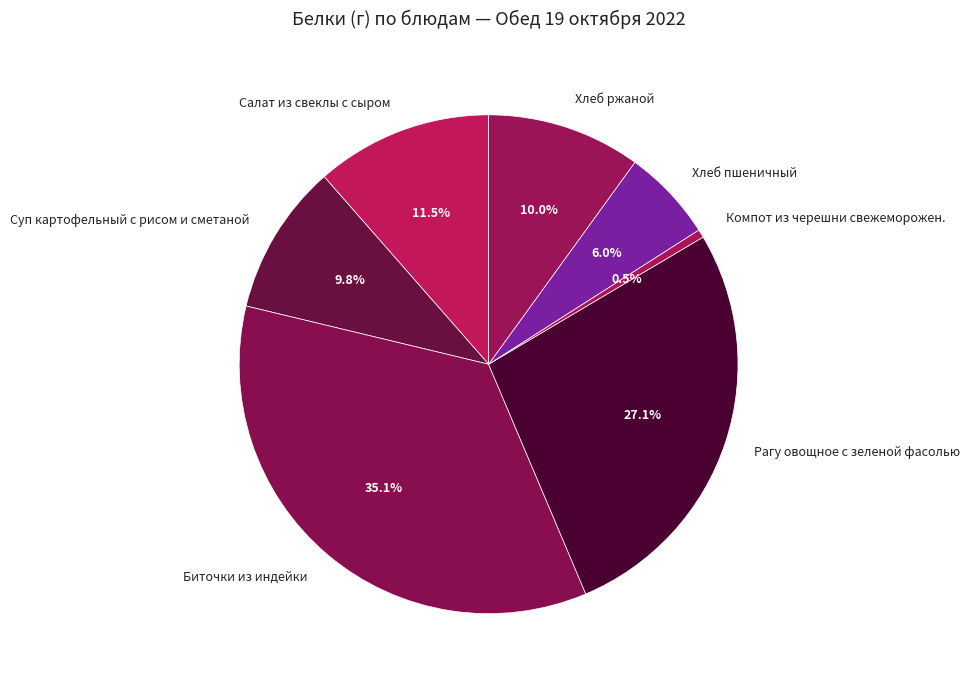

True or false: Суп картофельный с рисом и сметаной accounts for 17% of the total.

False